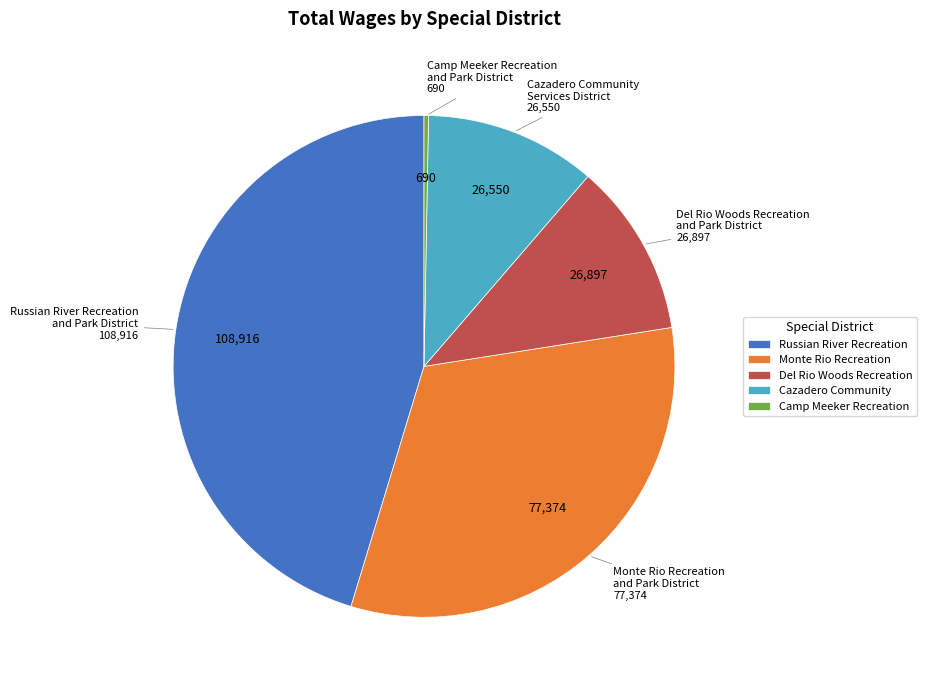

Does Cazadero Community account for over 50% of the chart?

No